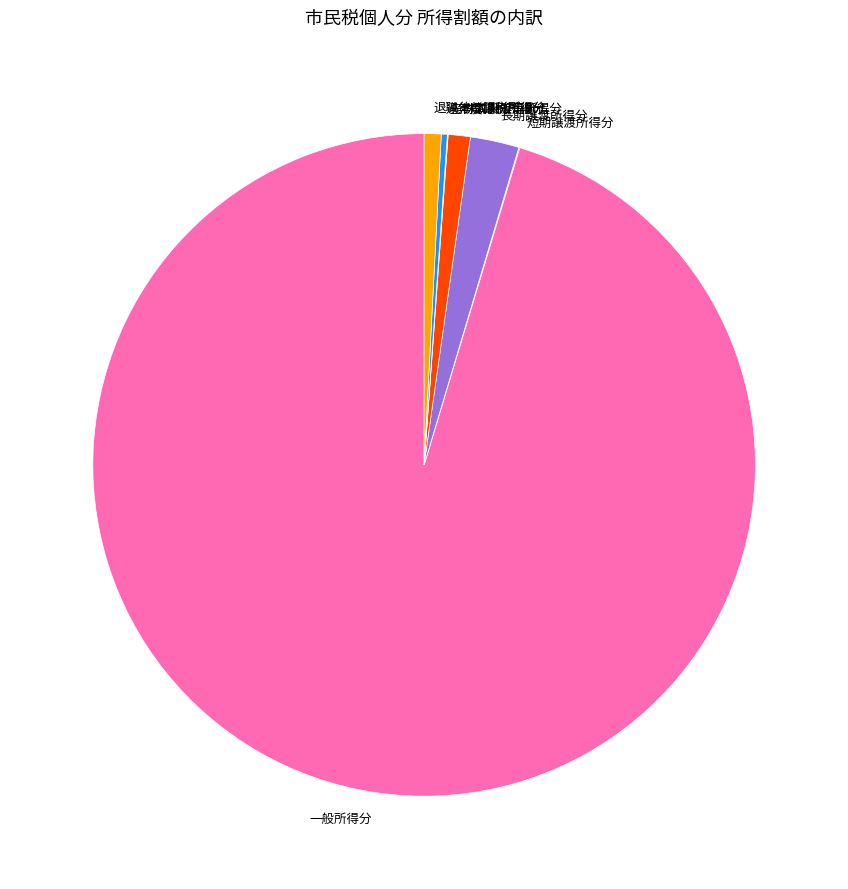

Does any single category account for the majority?

Yes